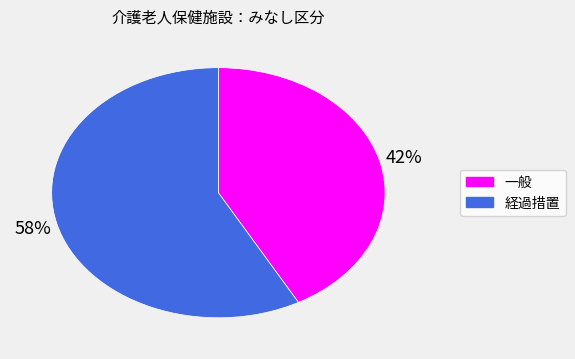

To the nearest percent, what is the average slice percentage?

50%